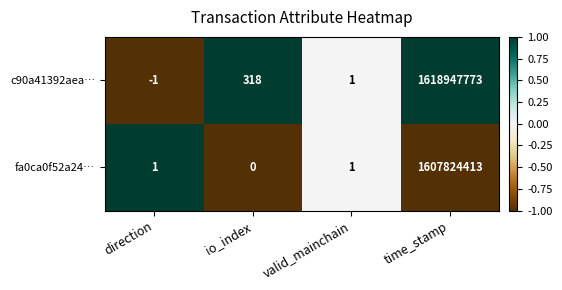

What is the smallest value displayed?

-1